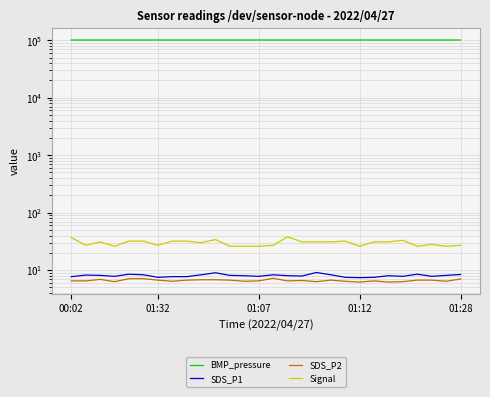

How many interior local peaks does the Signal series have?

6